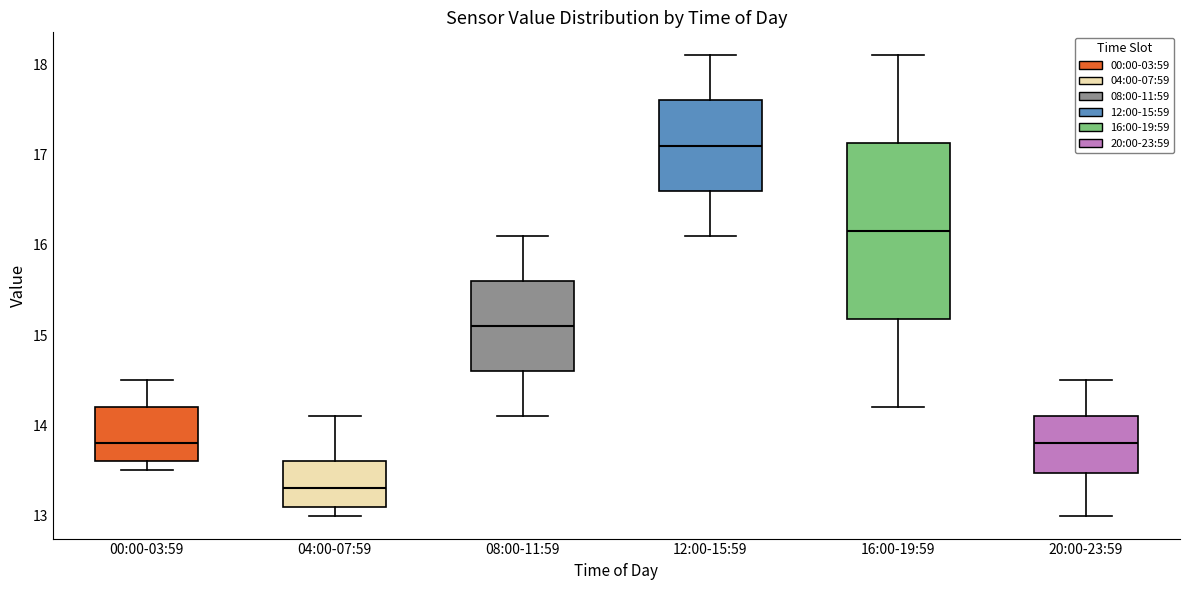

Reading left to right, transcribe this box plot: for each box, give where its median line is, the range the box spans, and where its two whiskers end, as read against the y-axis. The values are not printed on the chart, so give them approximately, as read against the axis.

00:00-03:59: median 13.8, box 13.6 to 14.2, whiskers 13.5 to 14.5
04:00-07:59: median 13.3, box 13.1 to 13.6, whiskers 13.0 to 14.1
08:00-11:59: median 15.1, box 14.6 to 15.6, whiskers 14.1 to 16.1
12:00-15:59: median 17.1, box 16.6 to 17.6, whiskers 16.1 to 18.1
16:00-19:59: median 16.2, box 15.2 to 17.1, whiskers 14.2 to 18.1
20:00-23:59: median 13.8, box 13.5 to 14.1, whiskers 13.0 to 14.5